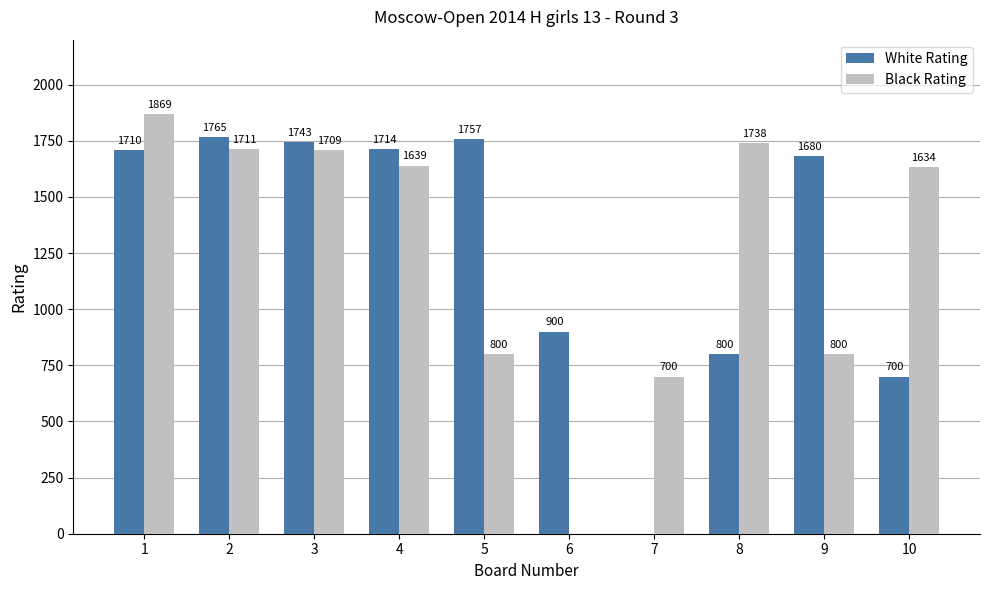

Which series changed the most between 2 and 9?

Black Rating